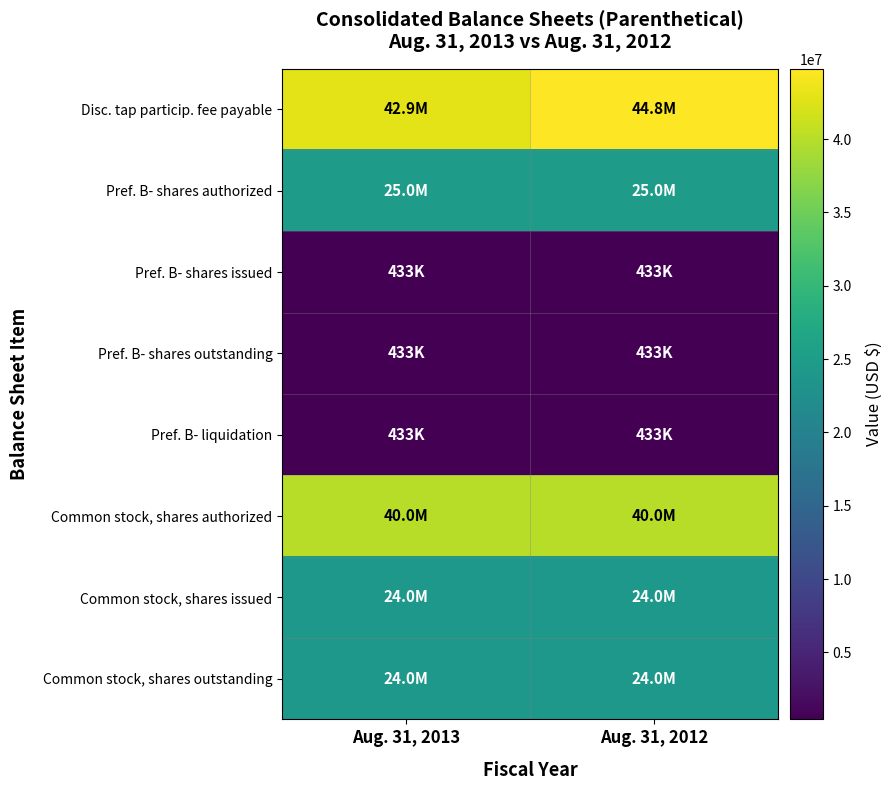

What is the maximum value shown in the chart?

44800000